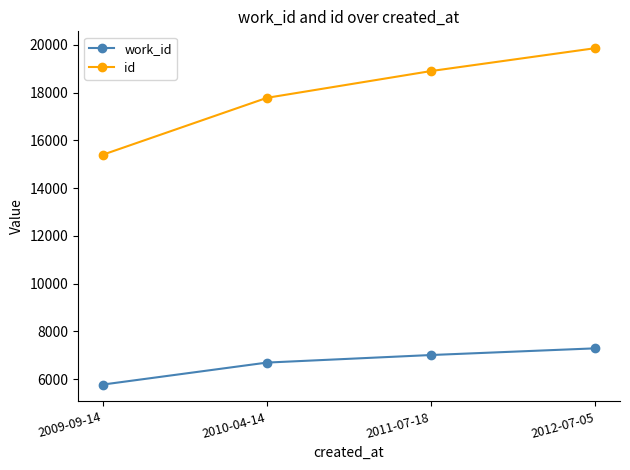

Which series has the widest spread of values?

id